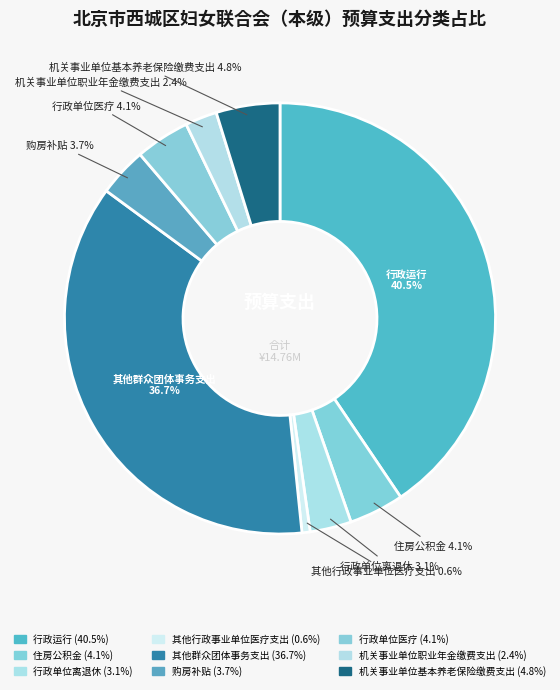

How many segments does this pie chart have?

9